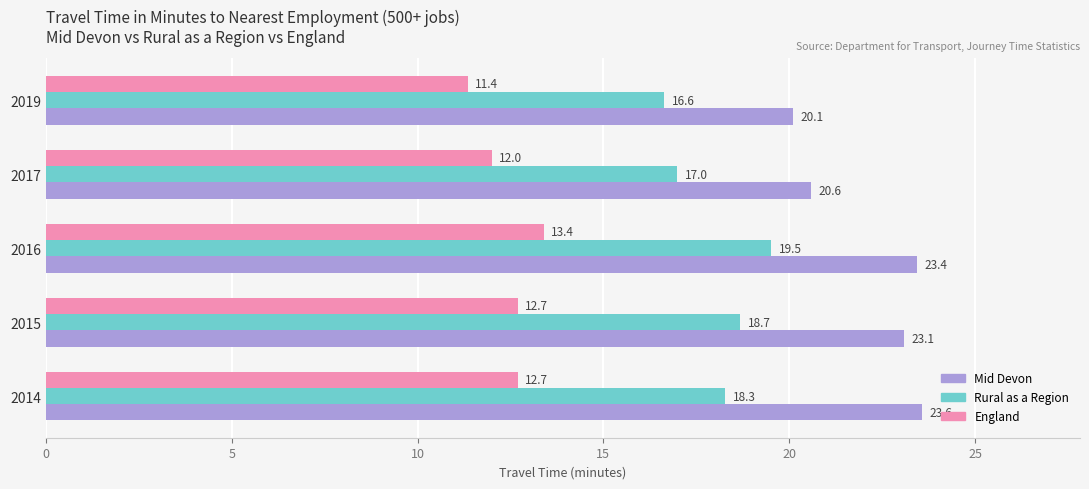

Count the England values in the range 12 to 13.

3